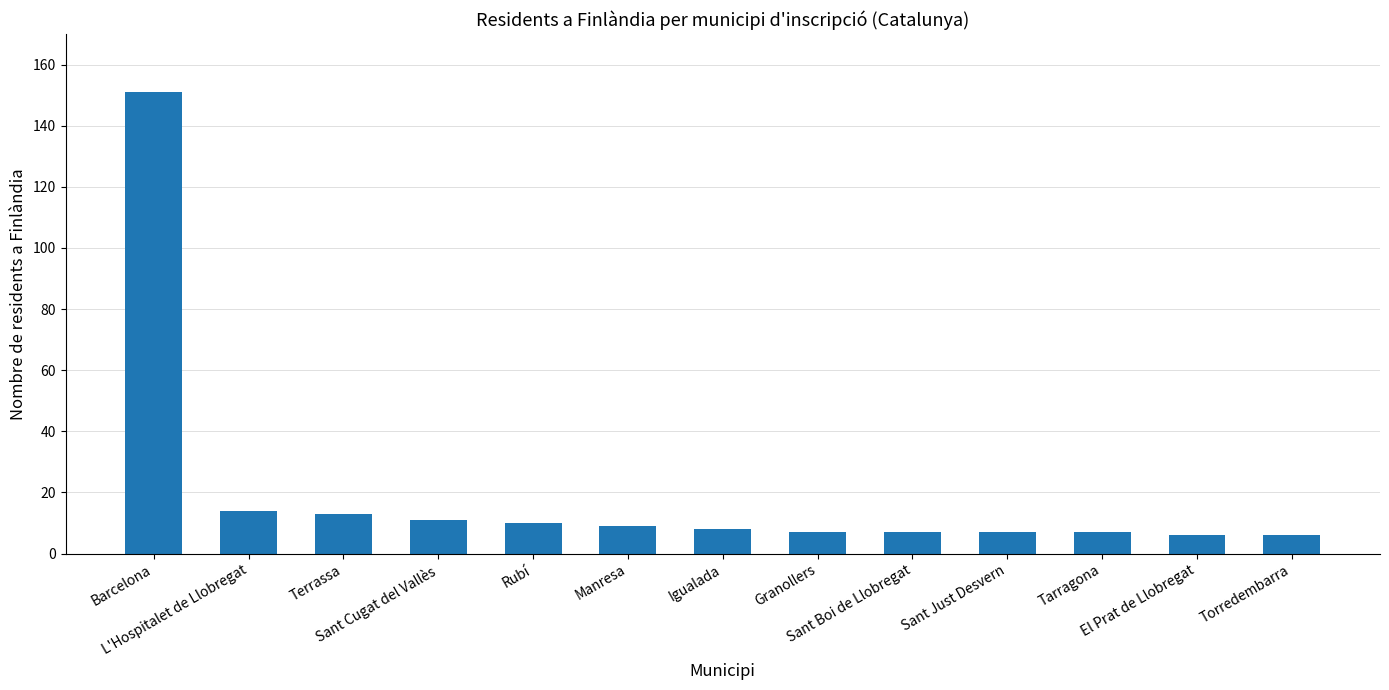

Does the chart contain stacked bars?

No